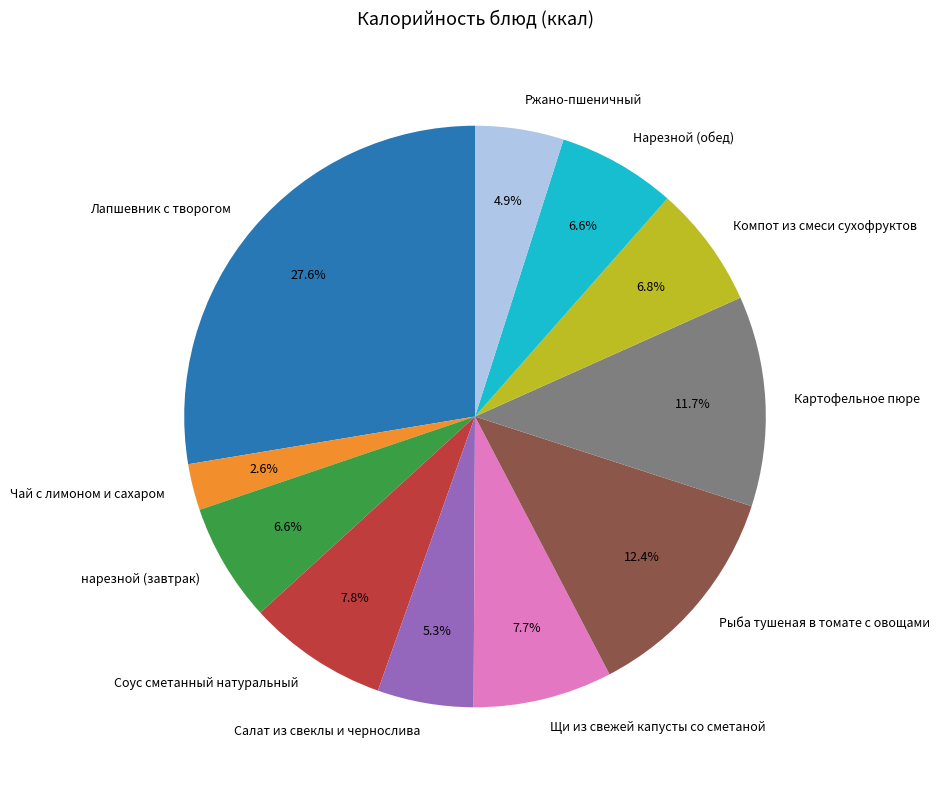

Is there a majority slice in this chart?

No